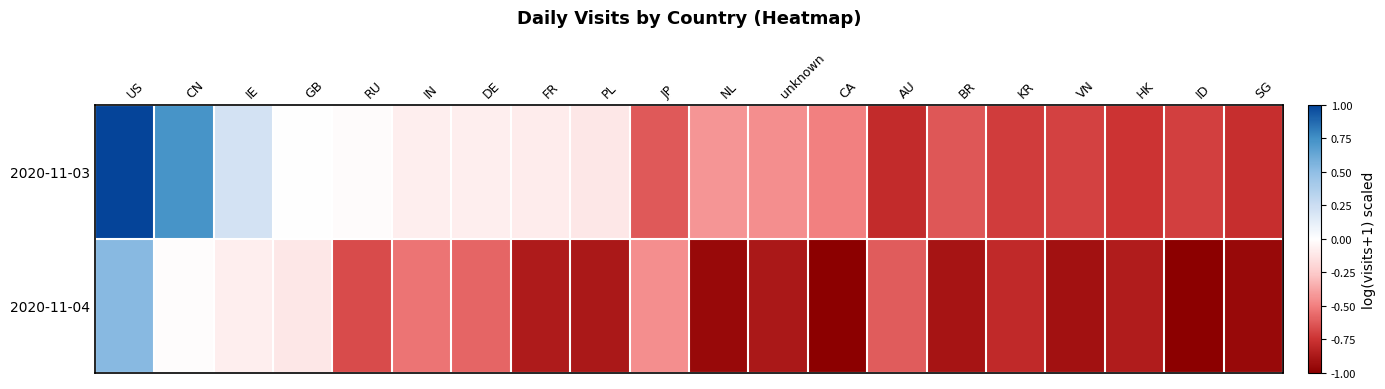

Reading left to right, list all the values displayed in this chart.

2020-11-03: US=1.0	CN=0.7	IE=0.2	GB=0.0	RU=-0.0	IN=-0.1	DE=-0.1	FR=-0.1	PL=-0.1	JP=-0.6	NL=-0.4	unknown=-0.4	CA=-0.5	AU=-0.8	BR=-0.6	KR=-0.7	VN=-0.7	HK=-0.7	ID=-0.7	SG=-0.8
2020-11-04: US=0.5	CN=-0.0	IE=-0.1	GB=-0.1	RU=-0.7	IN=-0.5	DE=-0.6	FR=-0.9	PL=-0.9	JP=-0.4	NL=-0.9	unknown=-0.9	CA=-1.0	AU=-0.6	BR=-0.9	KR=-0.8	VN=-0.9	HK=-0.9	ID=-1.0	SG=-0.9